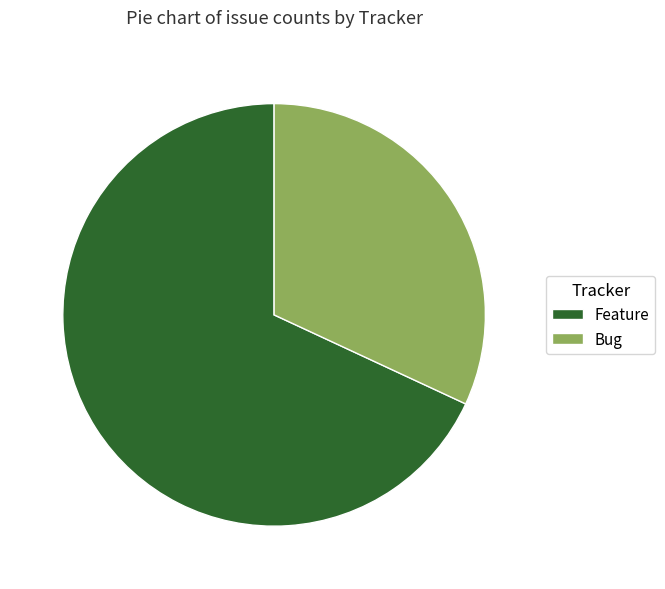

Does any single category account for the majority?

Yes